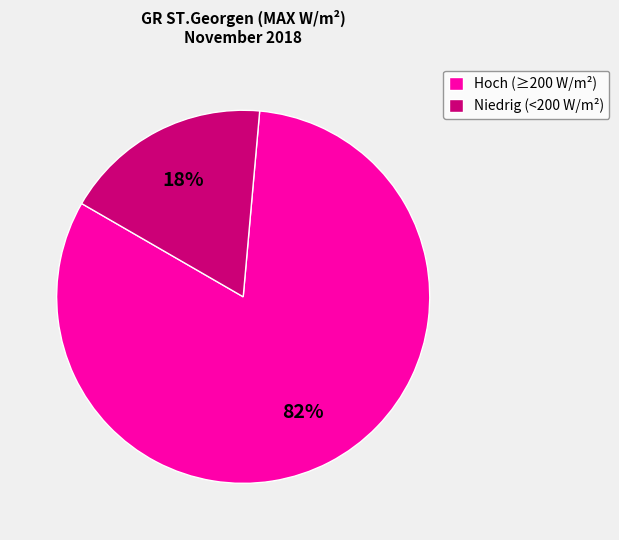

Rank the categories by value from lowest to highest.

Niedrig (<200 W/m²), Hoch (≥200 W/m²)